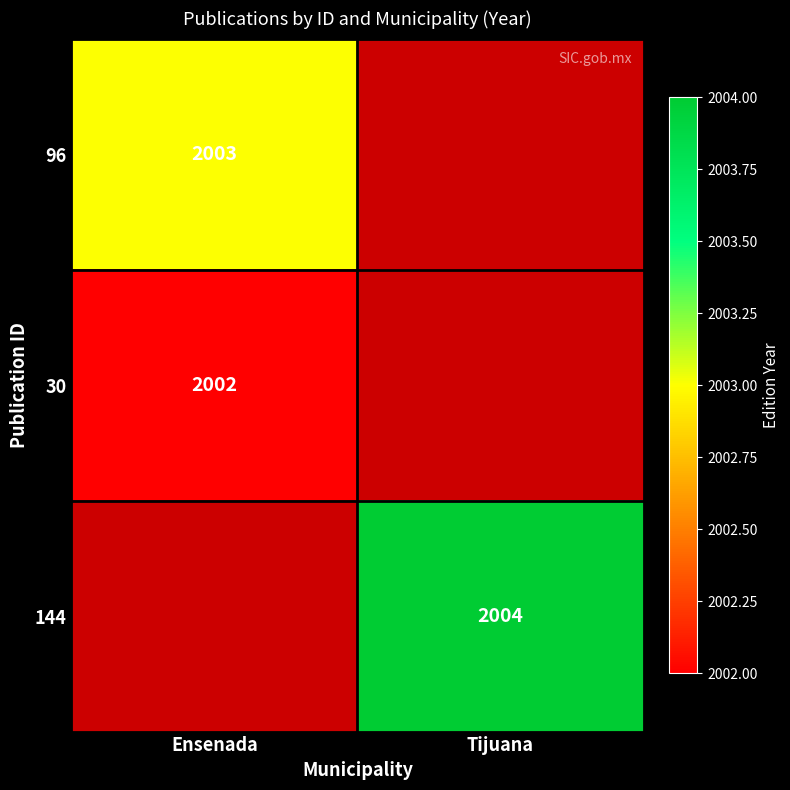

At how many categories does at least one series exceed 2003?

1